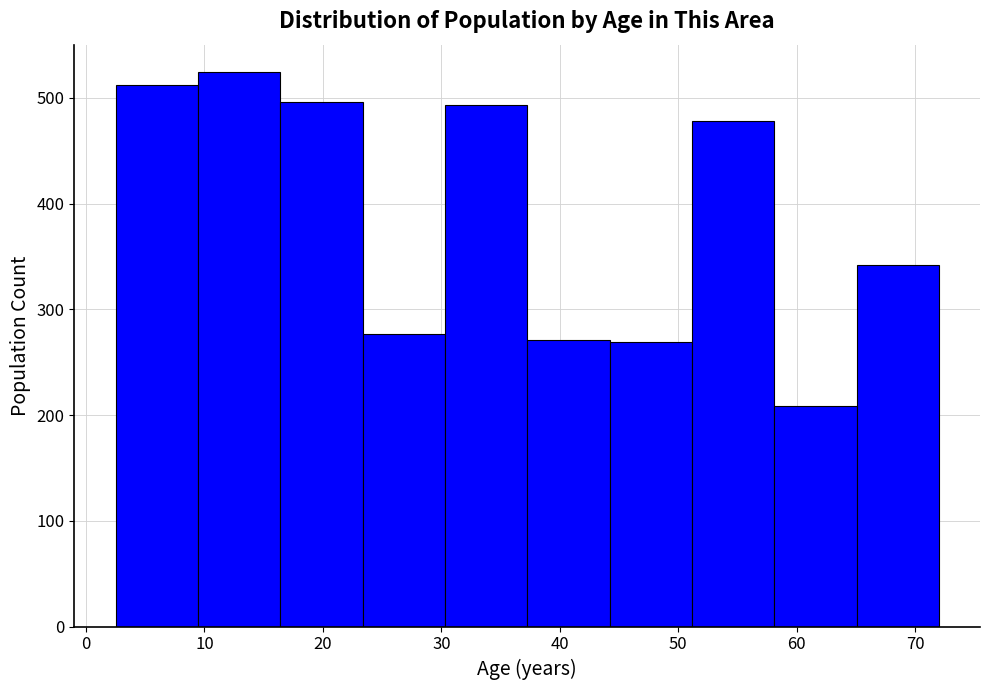

Over which range of the x-axis is the bar tallest?

9 to 16